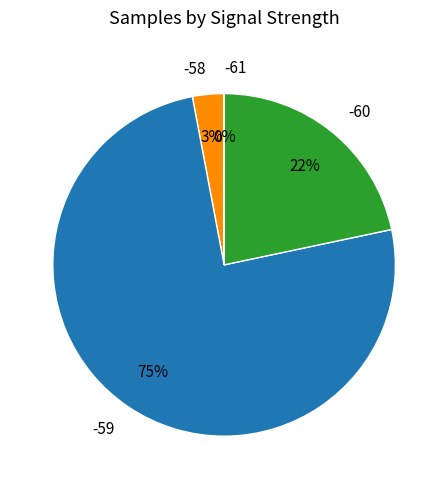

Is it true that -59 is 75% of the pie?

True